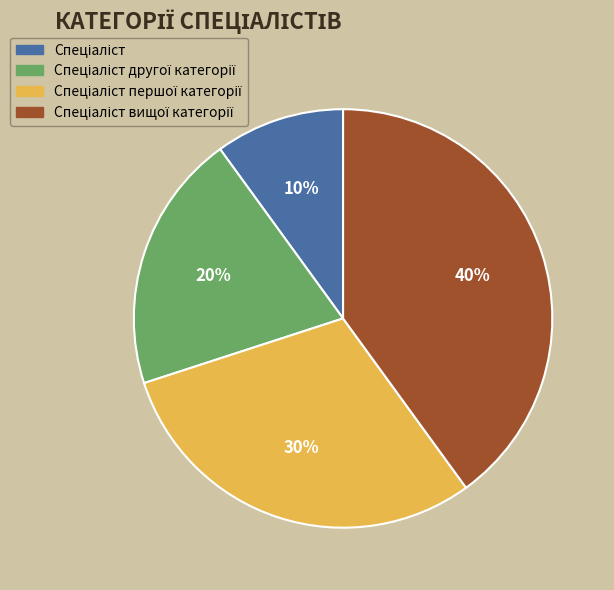

Is there any slice that represents more than half of the pie?

No